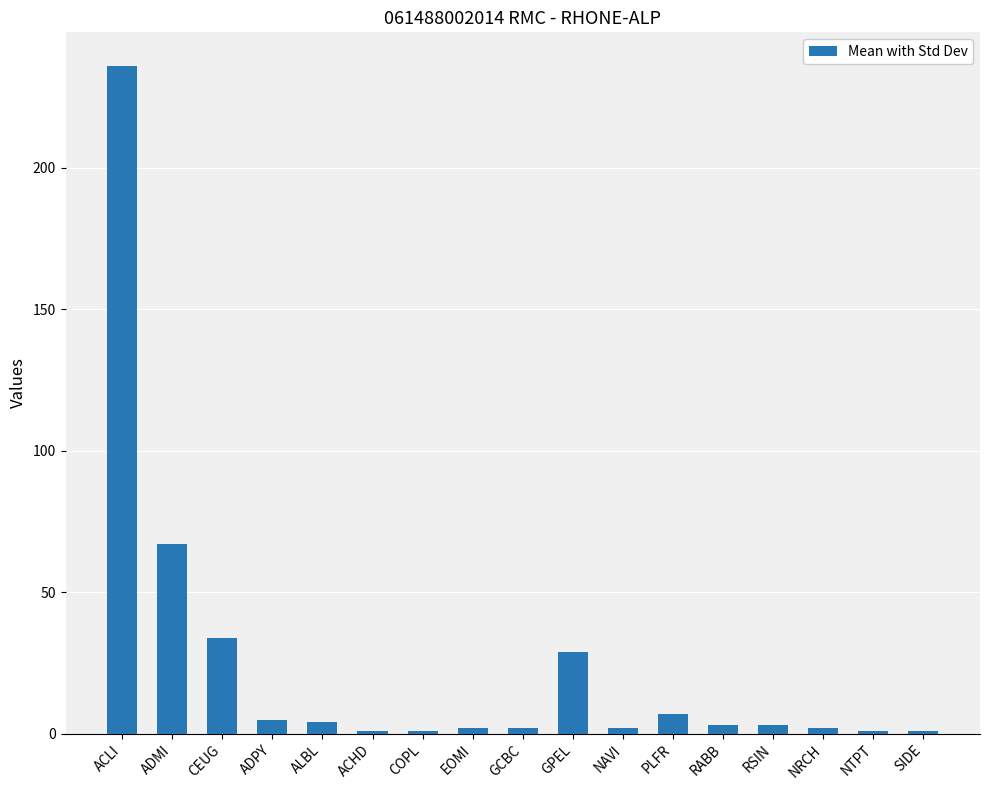

What is the smallest value displayed?

1